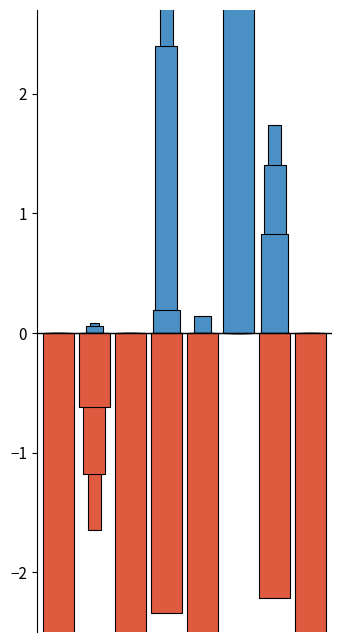

Is it true that the value at 1 is 0.0?

True